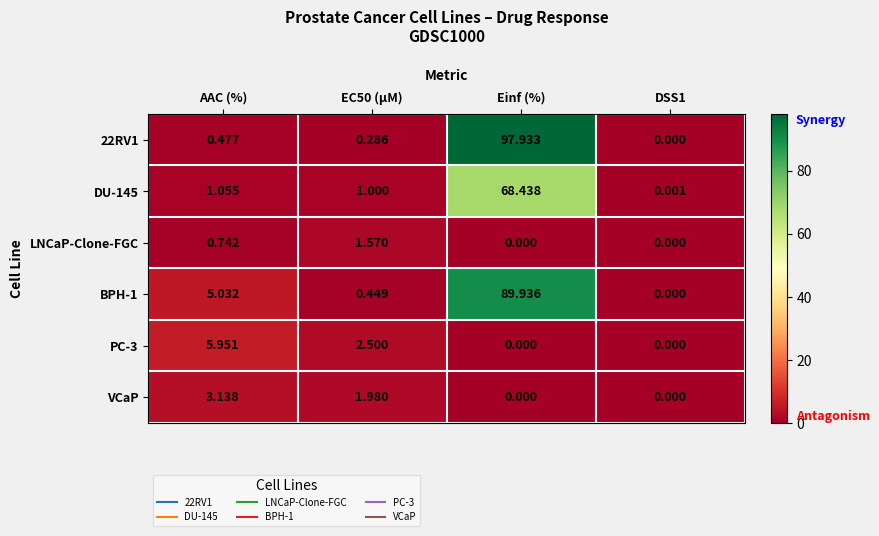

Where does the VCaP series first go above 1?

AAC (%)